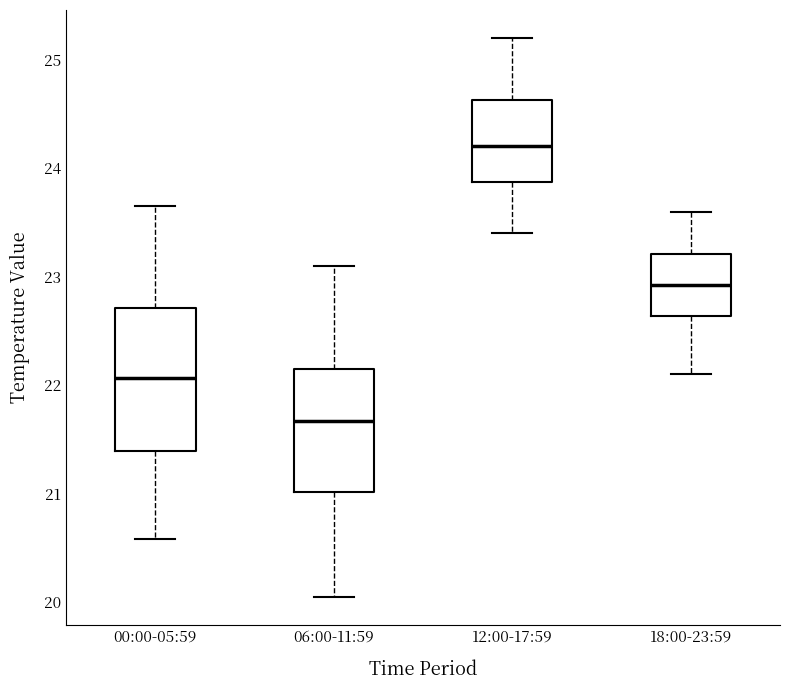

Comparing the boxes themselves (not the whiskers), which one is the tallest?

00:00-05:59